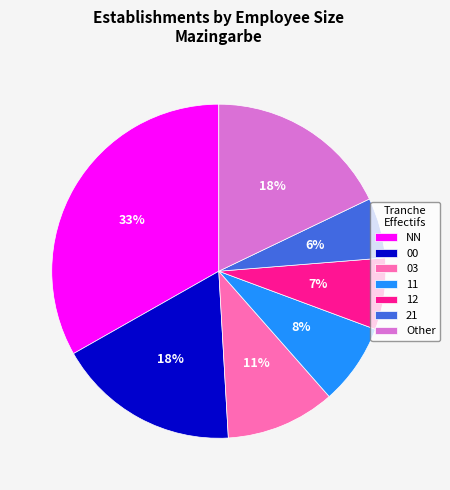

Which has a higher value, 03 or 11?

03